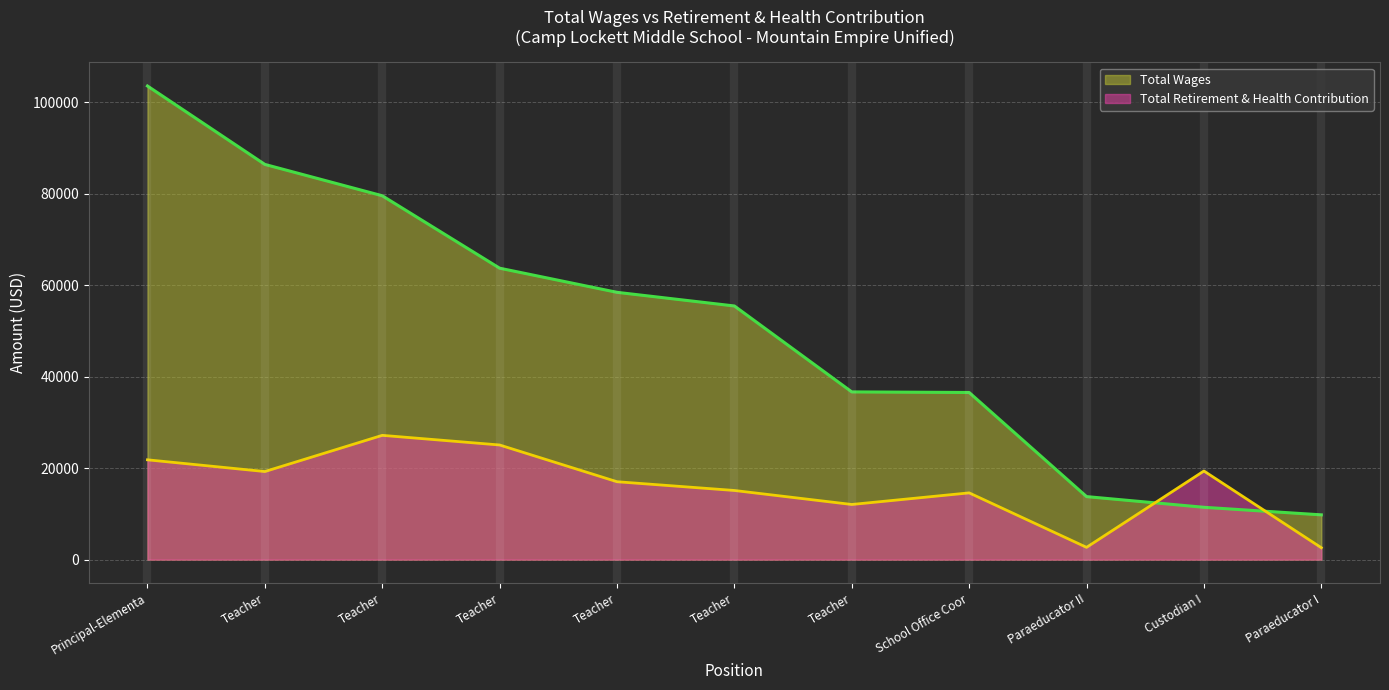

Reading right to left, transcribe all the data shown in this chart.

Total Wages: 9784	11436	13774	36543	36669	55459	58444	63722	79563	86414	103564
Total Retirement & Health Contribution: 2597	19371	2678	14590	12052	15114	17028	25062	27169	19255	21820